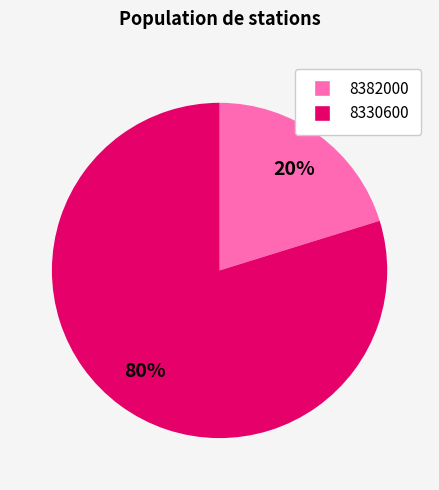

To the nearest percent, what is the average slice percentage?

50%